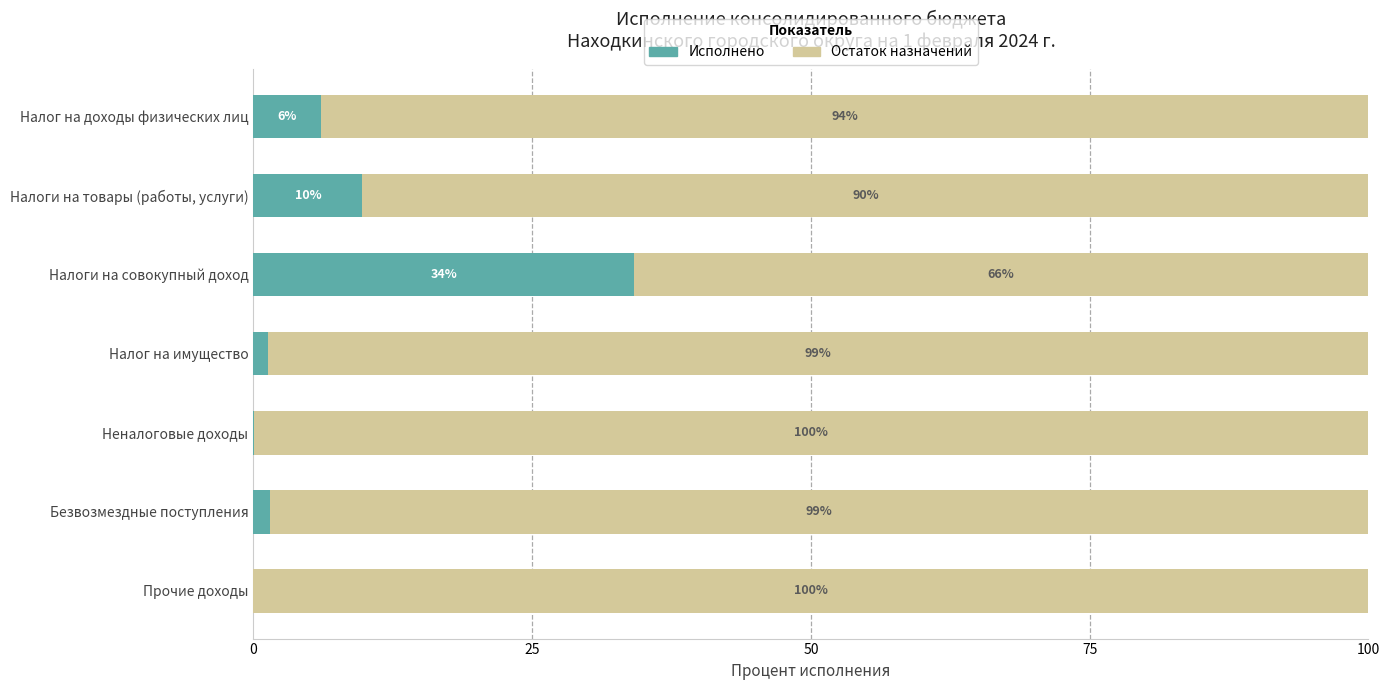

How many distinct data groups are displayed?

2